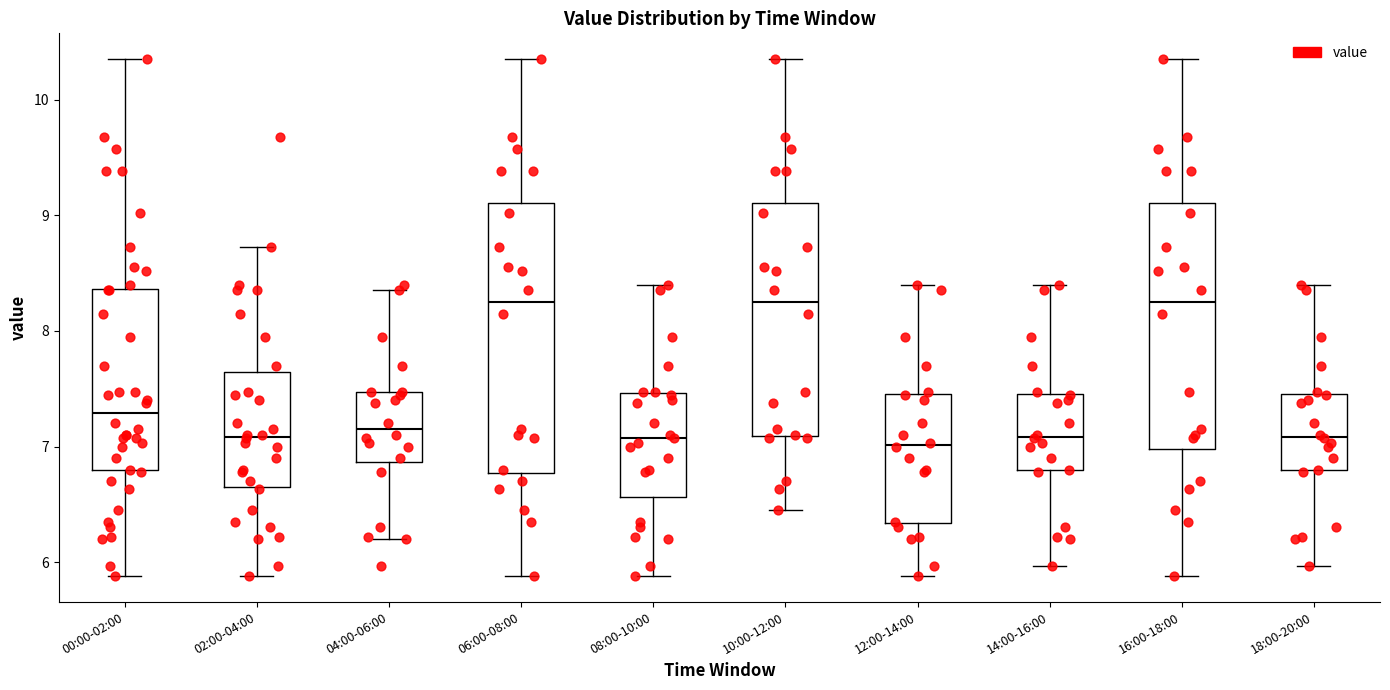

Reading left to right, transcribe this box plot: for each box, give where its median line is, the range the box spans, and where its two whiskers end, as read against the y-axis. The values are not printed on the chart, so give them approximately, as read against the axis.

00:00-02:00: median 7.3, box 6.8 to 8.4, whiskers 5.9 to 10.4
02:00-04:00: median 7.1, box 6.6 to 7.6, whiskers 5.9 to 8.7
04:00-06:00: median 7.2, box 6.9 to 7.5, whiskers 6.2 to 8.4
06:00-08:00: median 8.3, box 6.8 to 9.1, whiskers 5.9 to 10.4
08:00-10:00: median 7.1, box 6.6 to 7.5, whiskers 5.9 to 8.4
10:00-12:00: median 8.3, box 7.1 to 9.1, whiskers 6.5 to 10.4
12:00-14:00: median 7.0, box 6.3 to 7.5, whiskers 5.9 to 8.4
14:00-16:00: median 7.1, box 6.8 to 7.5, whiskers 6.0 to 8.4
16:00-18:00: median 8.3, box 7.0 to 9.1, whiskers 5.9 to 10.4
18:00-20:00: median 7.1, box 6.8 to 7.5, whiskers 6.0 to 8.4